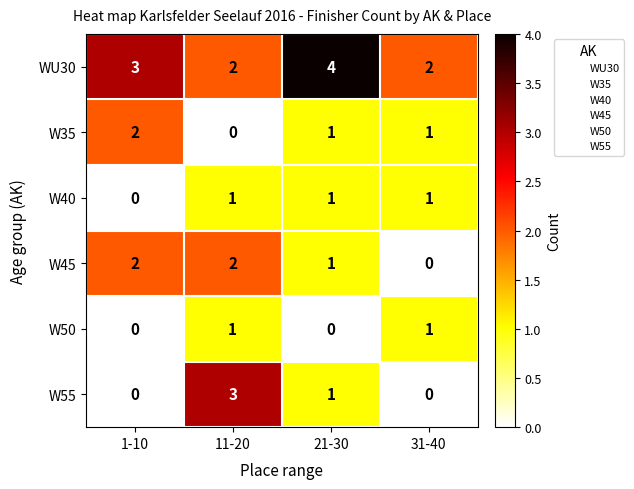

Count the number of categories in the chart.

4